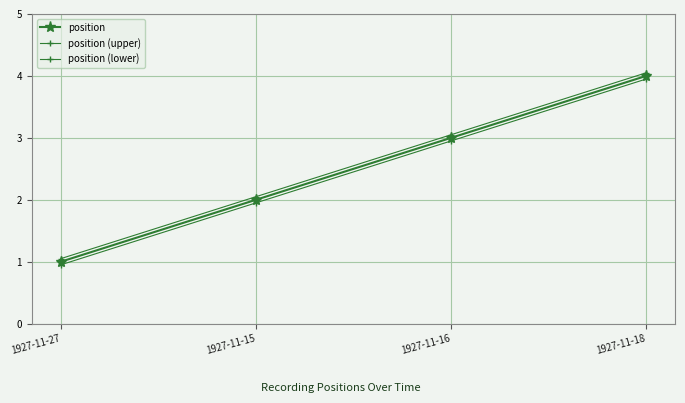

Does the chart have visible grid lines?

Yes